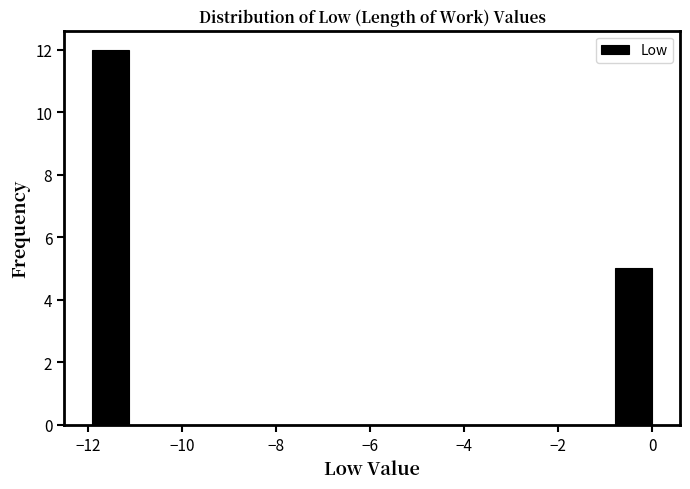

Read against the x-axis, roughly where is the centre of the tallest bar?

-11.6